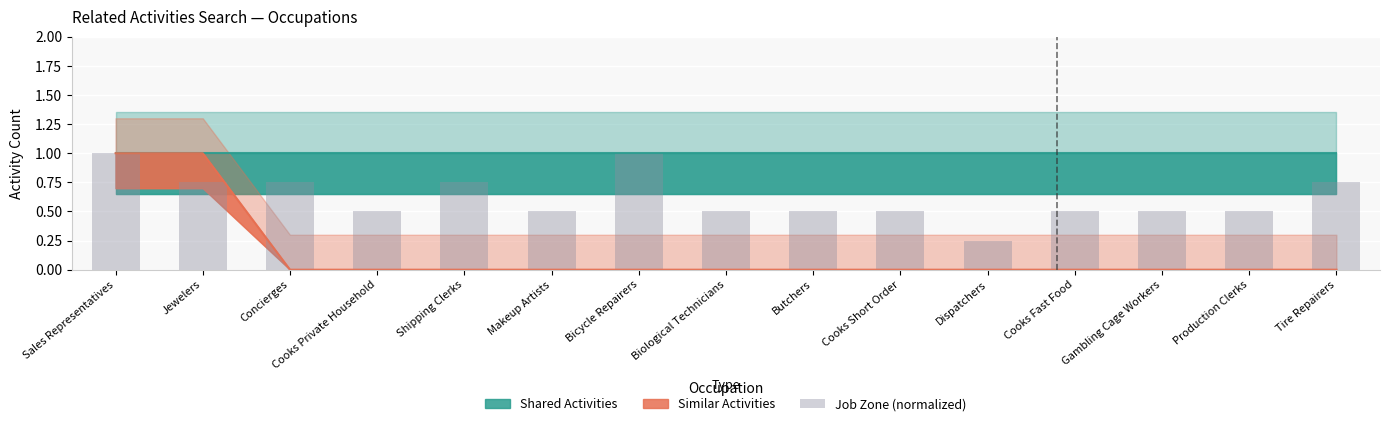

The chart shows a value of 0.8 at Concierges. True or false?

True